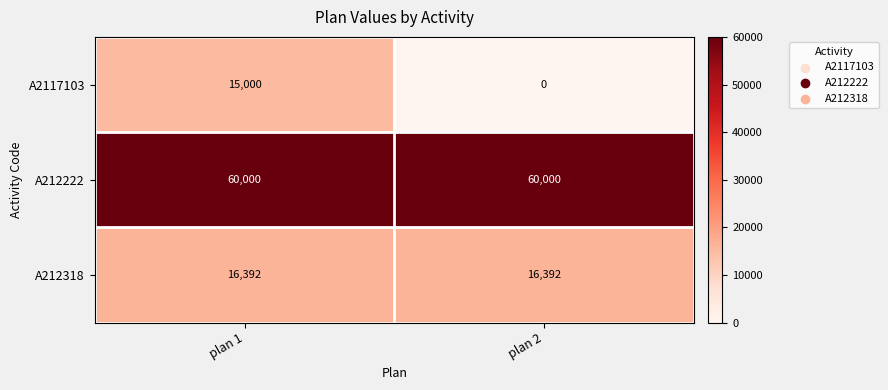

How many categories are shown in the chart?

2